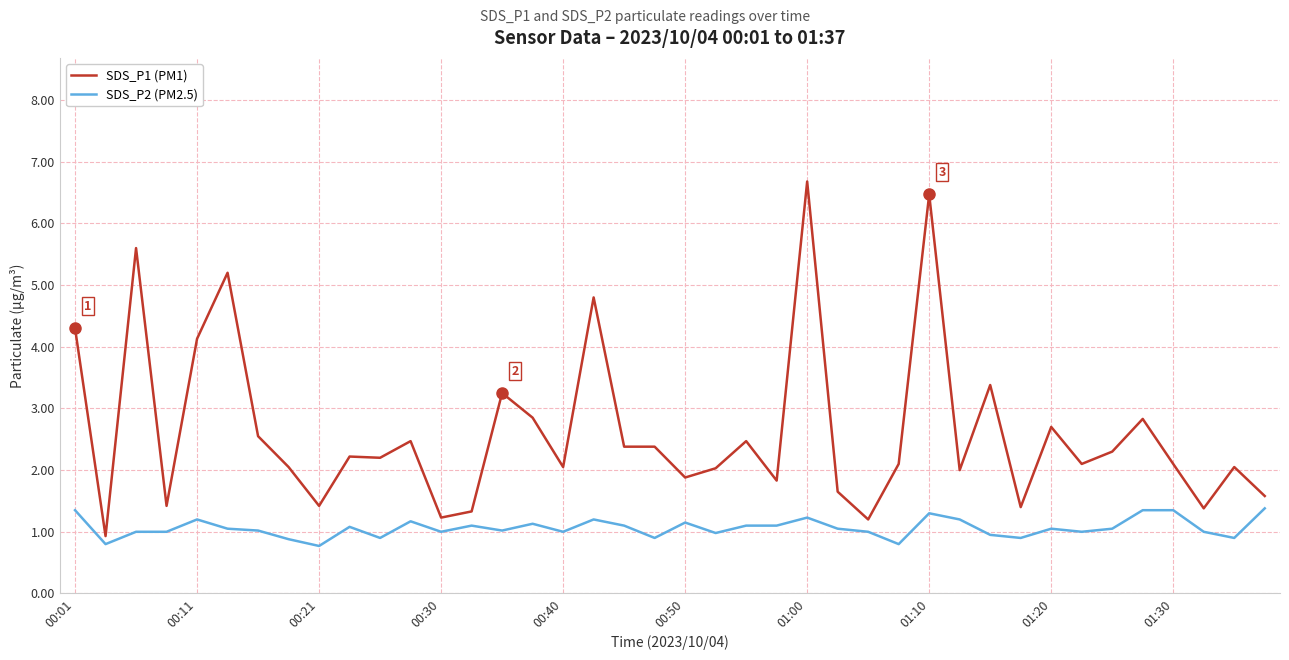

List the series in order of their peak value, highest first.

SDS_P1 (PM1), SDS_P2 (PM2.5)